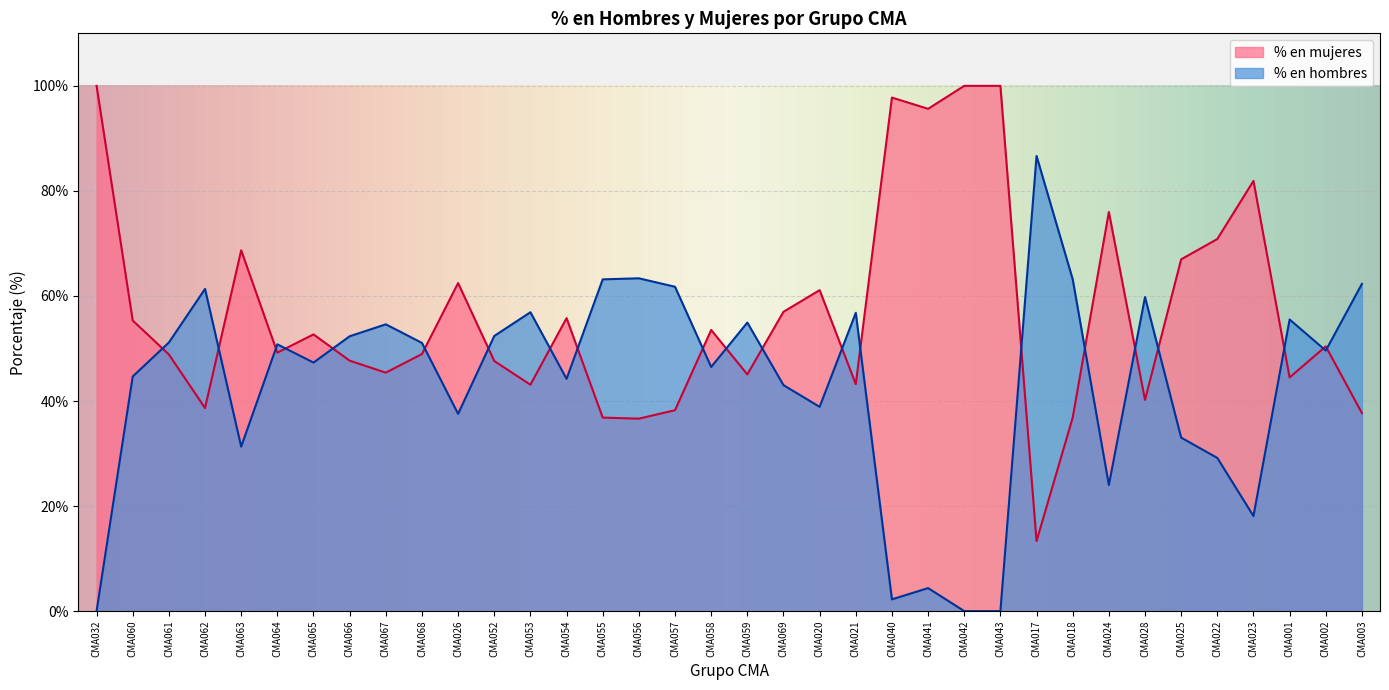

What is the label of the 15th point from the left?

CMA055